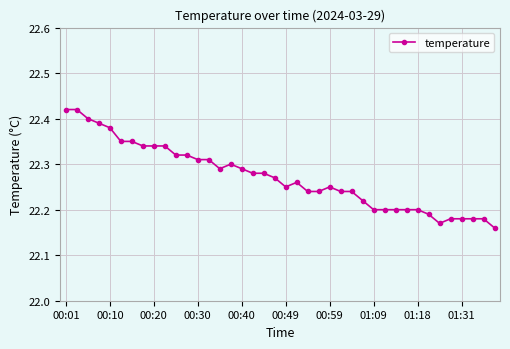

How many values are between 22 and 23?

40